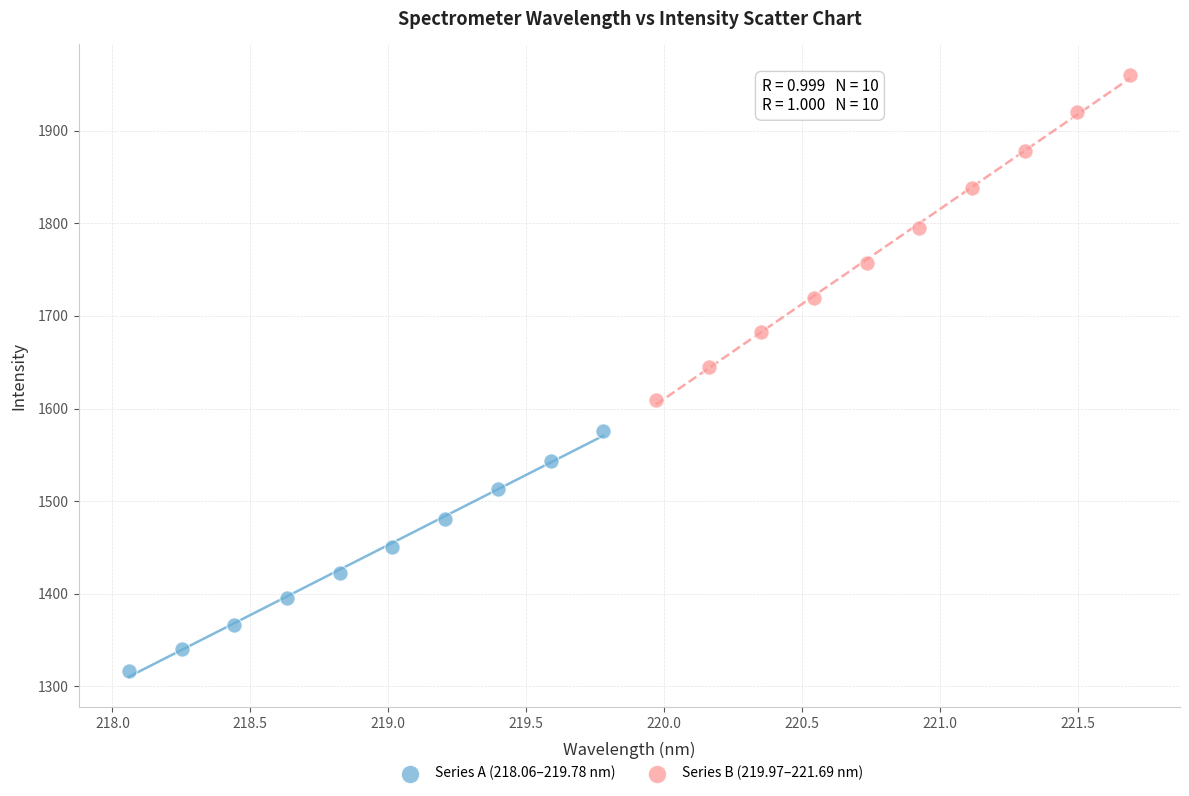

Which series has the largest Y range (max minus min)?

Series B (219.97–221.69 nm)